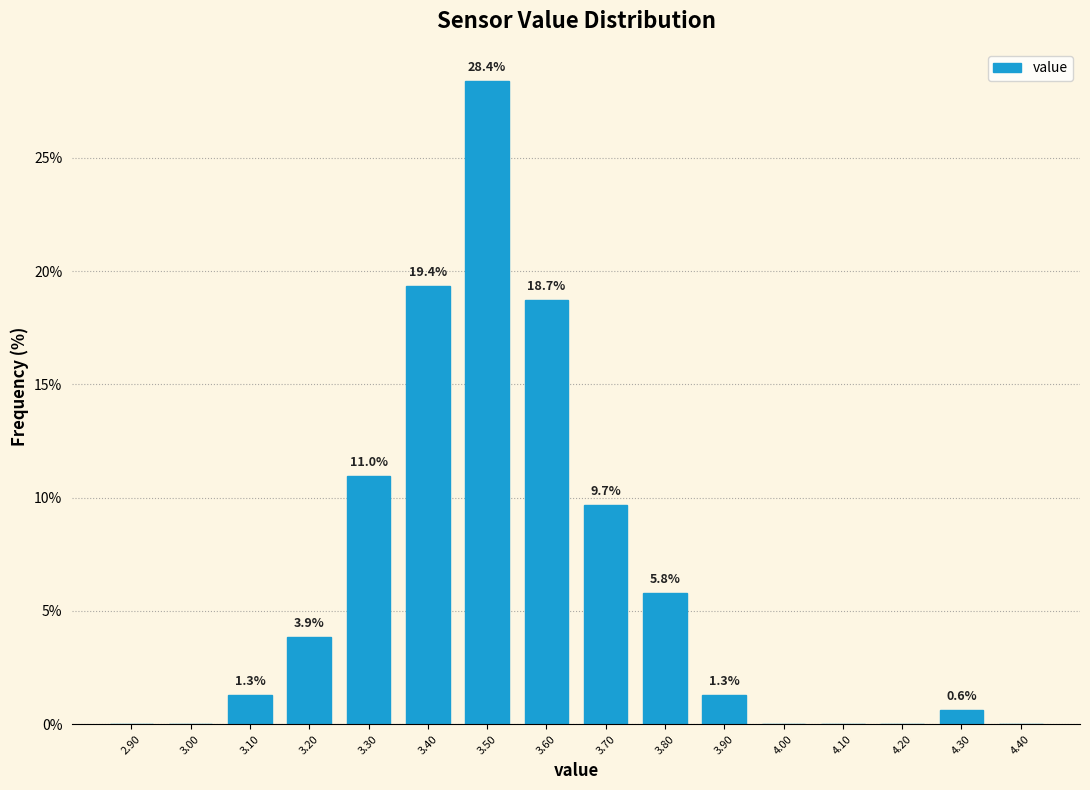

Over which range of the x-axis is the bar tallest?

3.45 to 3.55